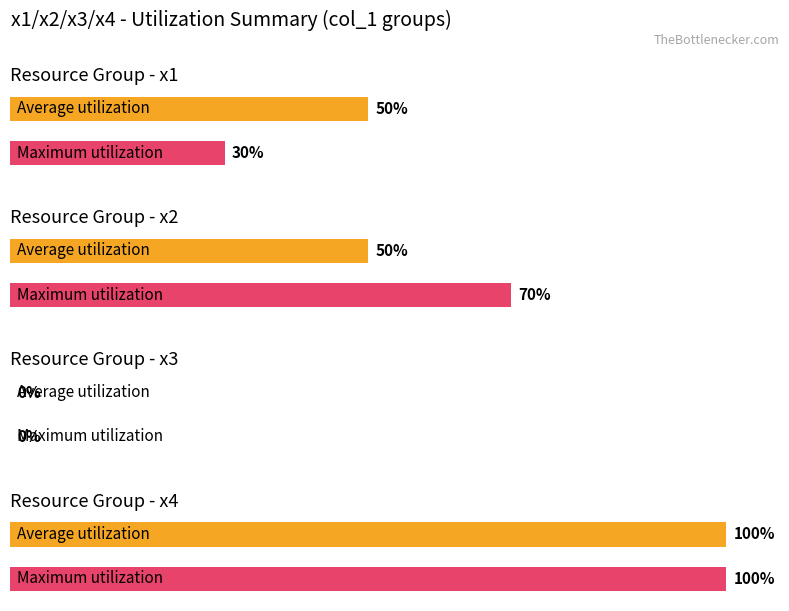

Is it true that Average utilization equals 0.5 at x3?

False